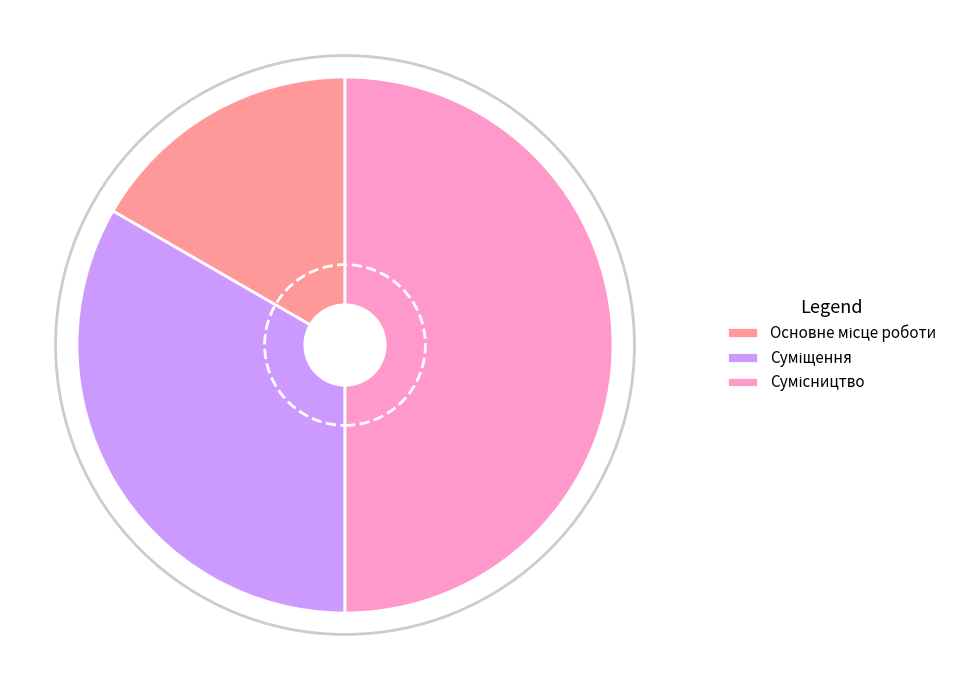

The Суміщення slice represents 48% of the pie. True or false?

False